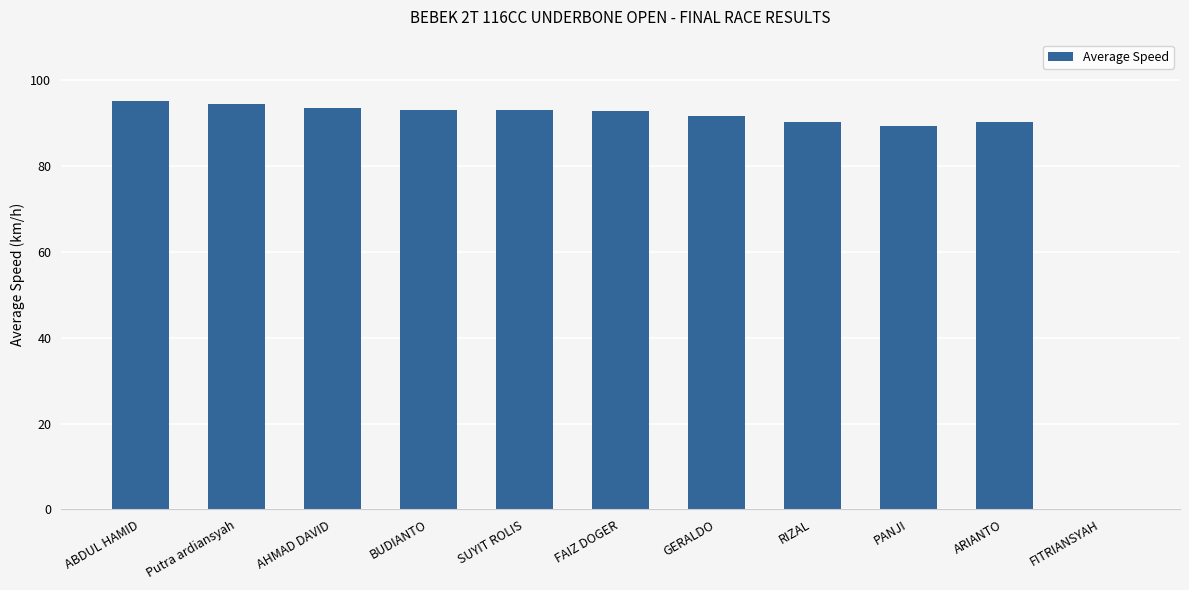

Which has a higher value, BUDIANTO or ARIANTO?

BUDIANTO